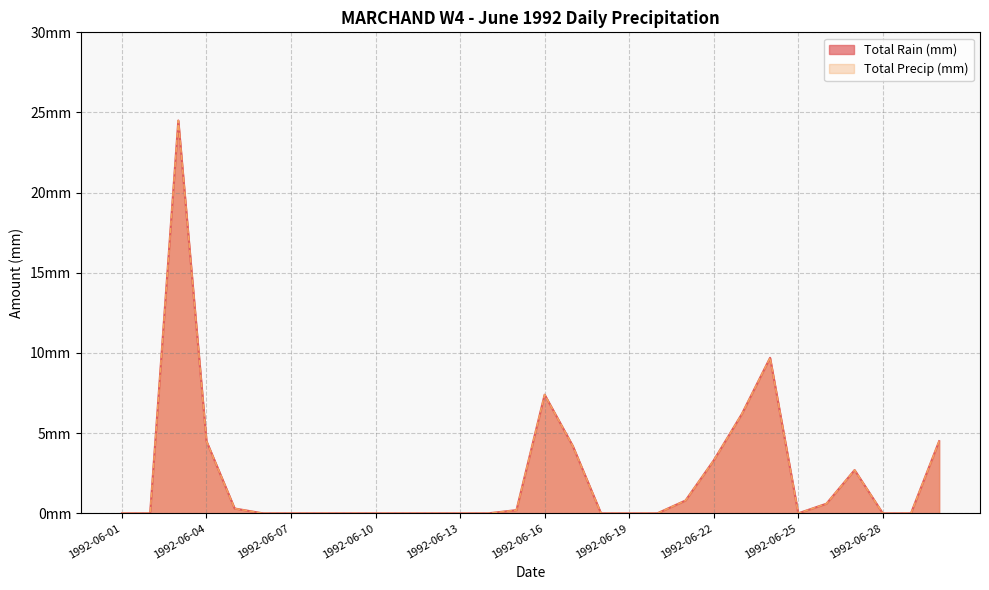

What is the average value of the Total Rain (mm) series?

2.3